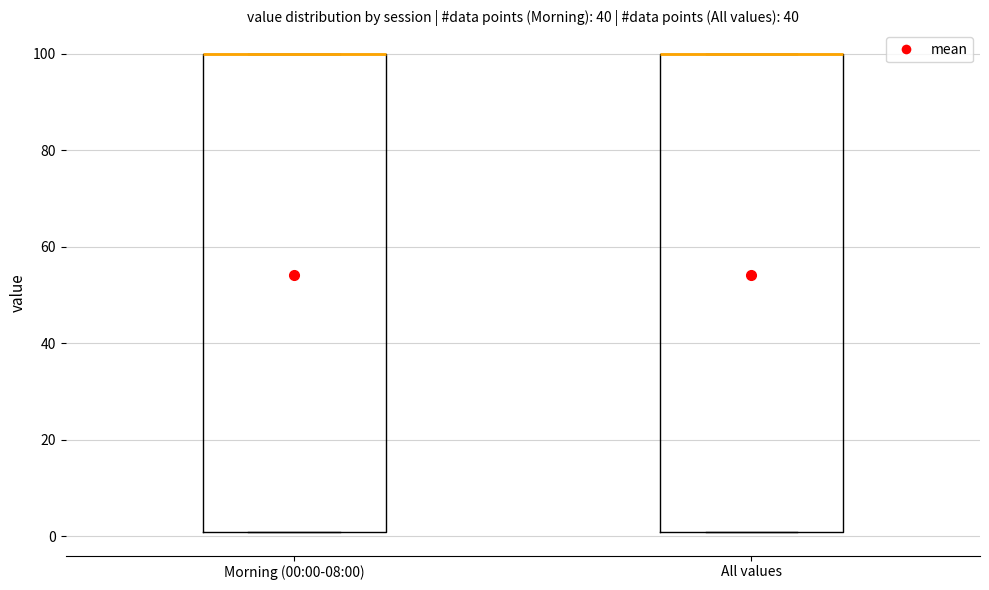

Reading left to right, transcribe this box plot: for each box, give where its median line is, the range the box spans, and where its two whiskers end, as read against the y-axis. The values are not printed on the chart, so give them approximately, as read against the axis.

Morning (00:00-08:00): median 100 (drawn on the box's upper edge), box 2 to 100, whiskers 2 to 100
All values: median 100 (drawn on the box's upper edge), box 2 to 100, whiskers 2 to 100